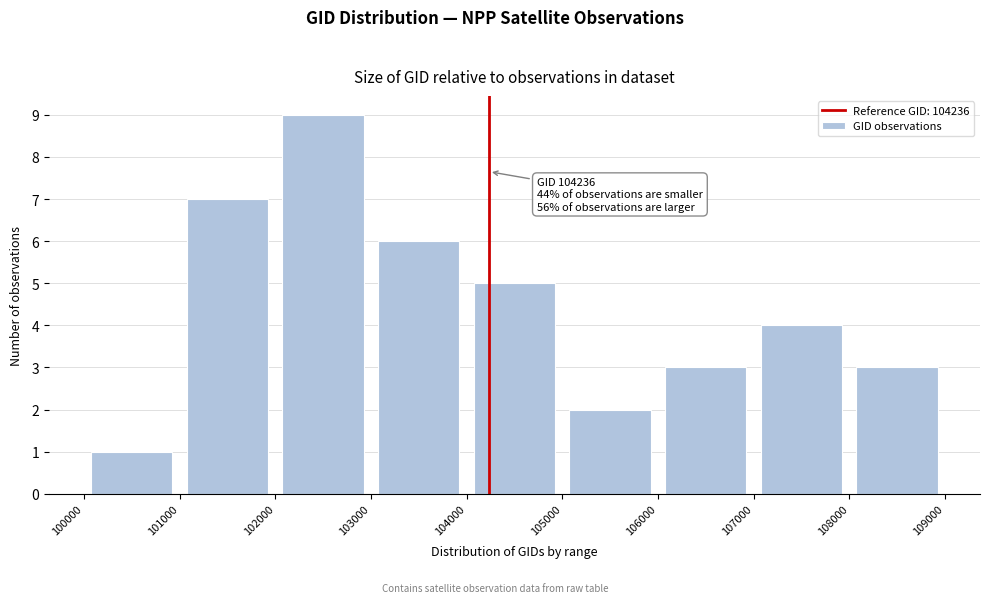

Over which range of the x-axis is the bar tallest?

102000 to 103000